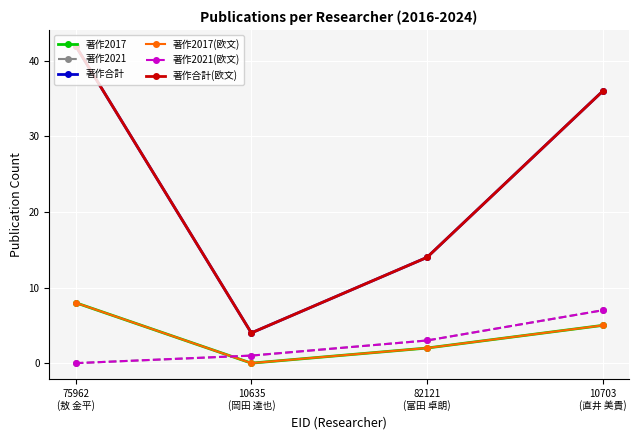

How many lines are shown in the chart?

6